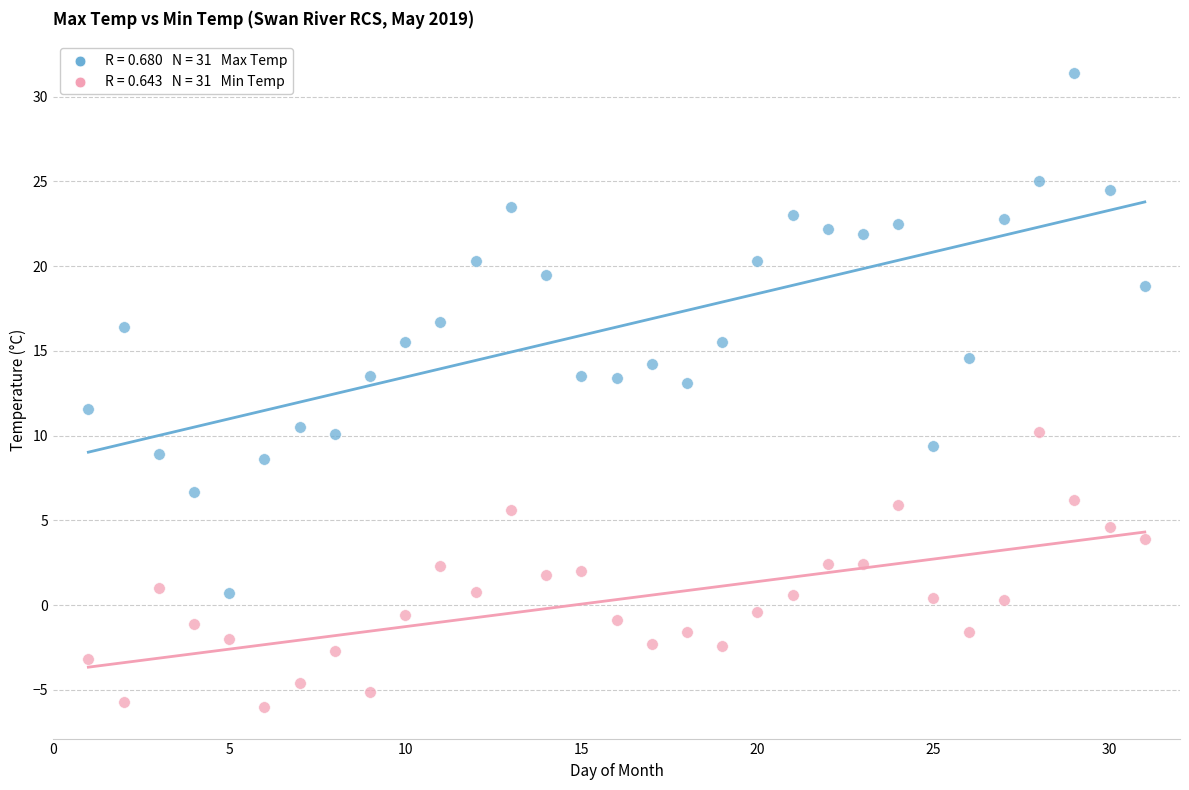

Across all data points, what is the range of Y values (max minus min)?

37.4